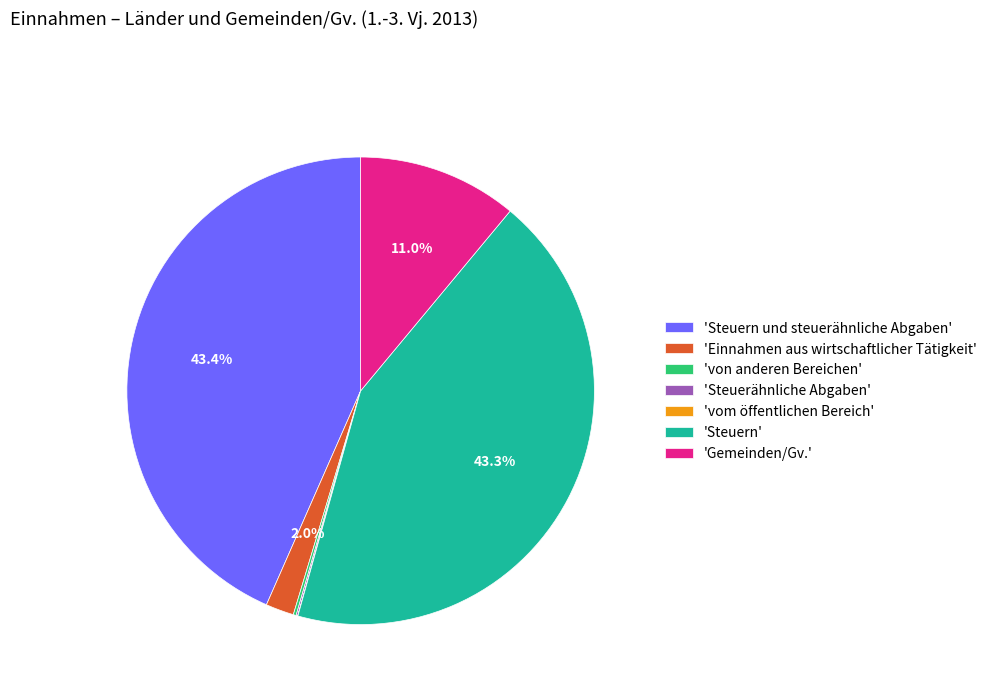

What percentage is NOT represented by 'Gemeinden/Gv.'?

89.0%